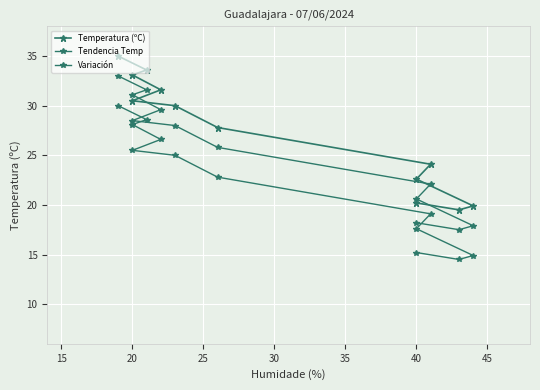

How many data points in Tendencia Temp are less than 28?

6